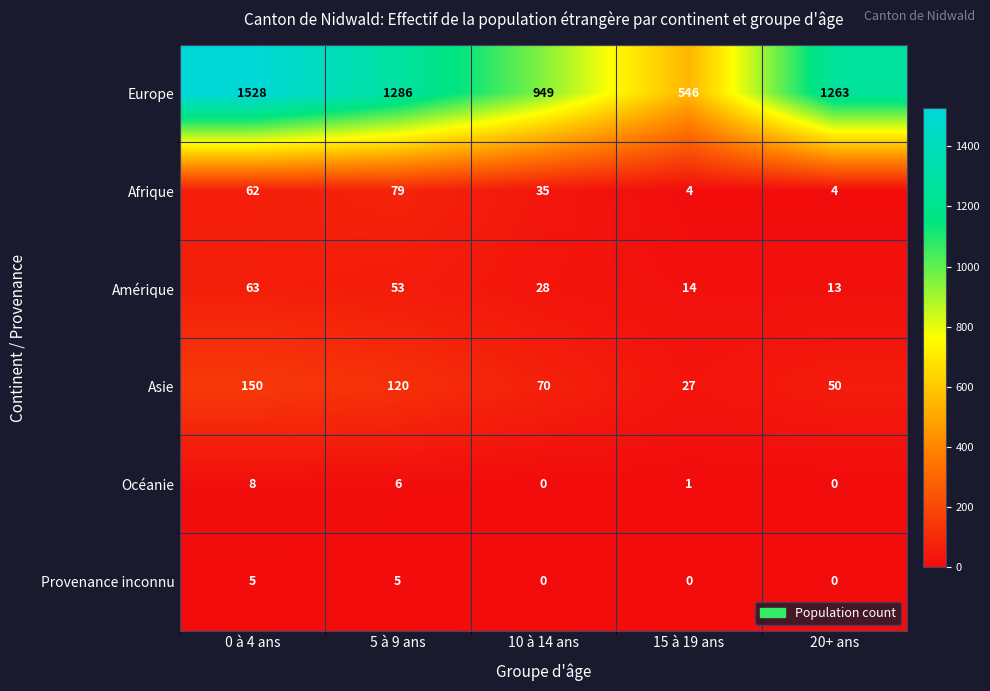

What is the highest value of the Afrique series?

79